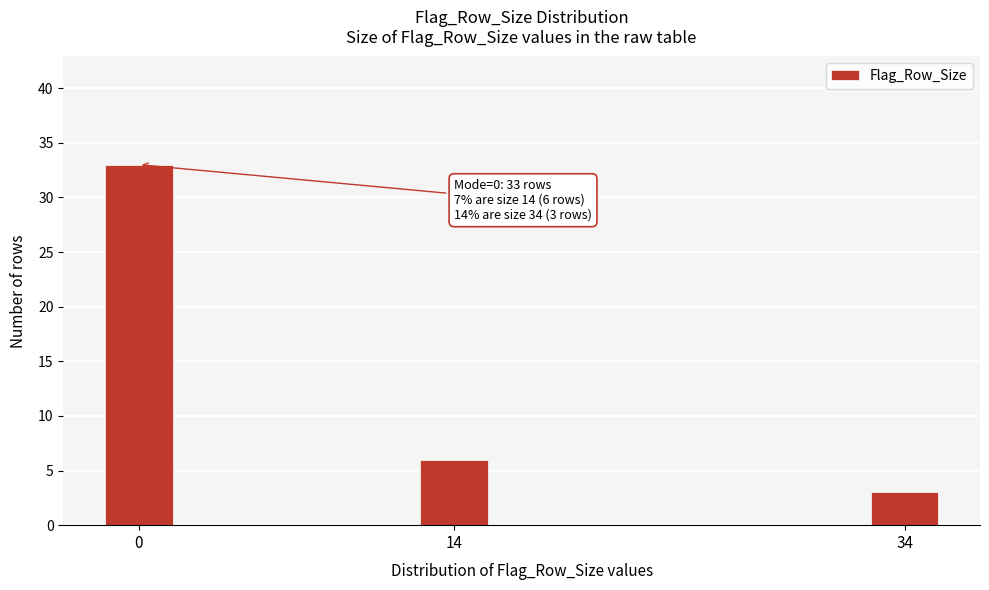

Reading left to right, extract all data points from this chart.

0=33	14=6	34=3